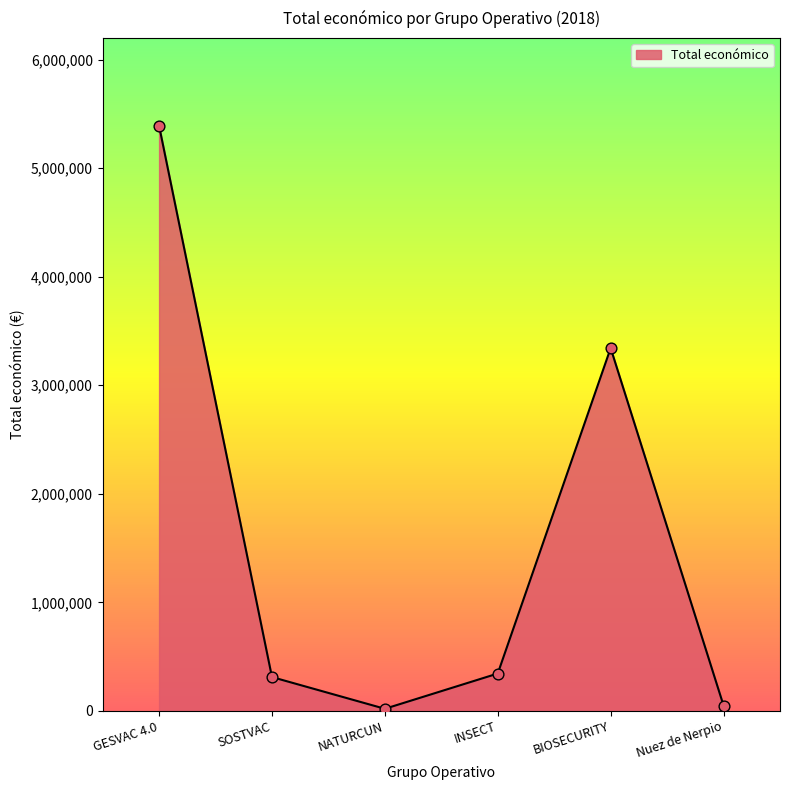

Approximately how many times larger is the value at INSECT compared to SOSTVAC?

1.1